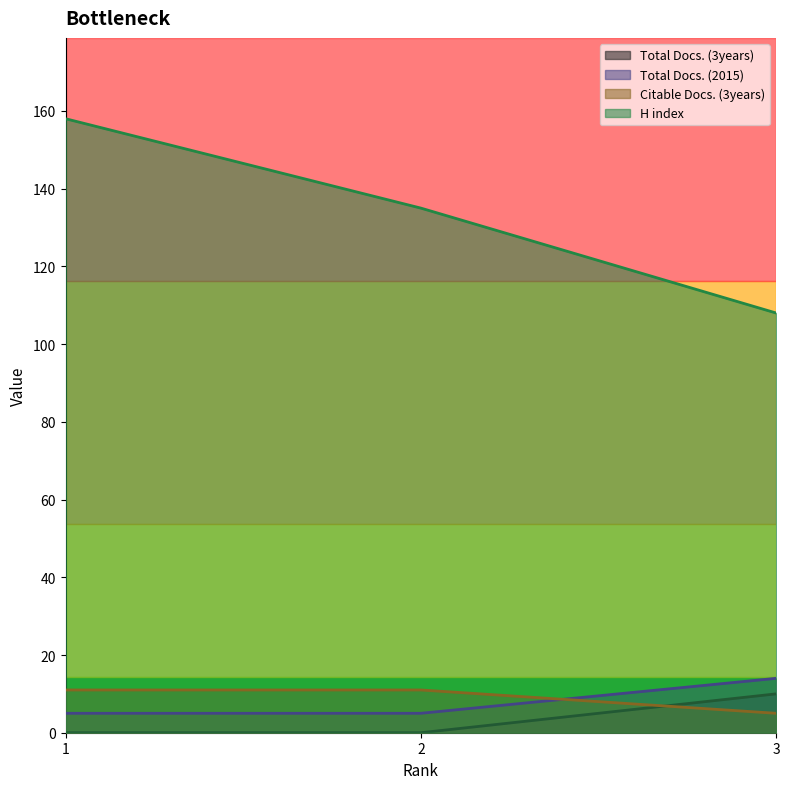

At 1, list the series in order from smallest to largest.

Total Docs. (3years), Total Docs. (2015), Citable Docs. (3years), H index